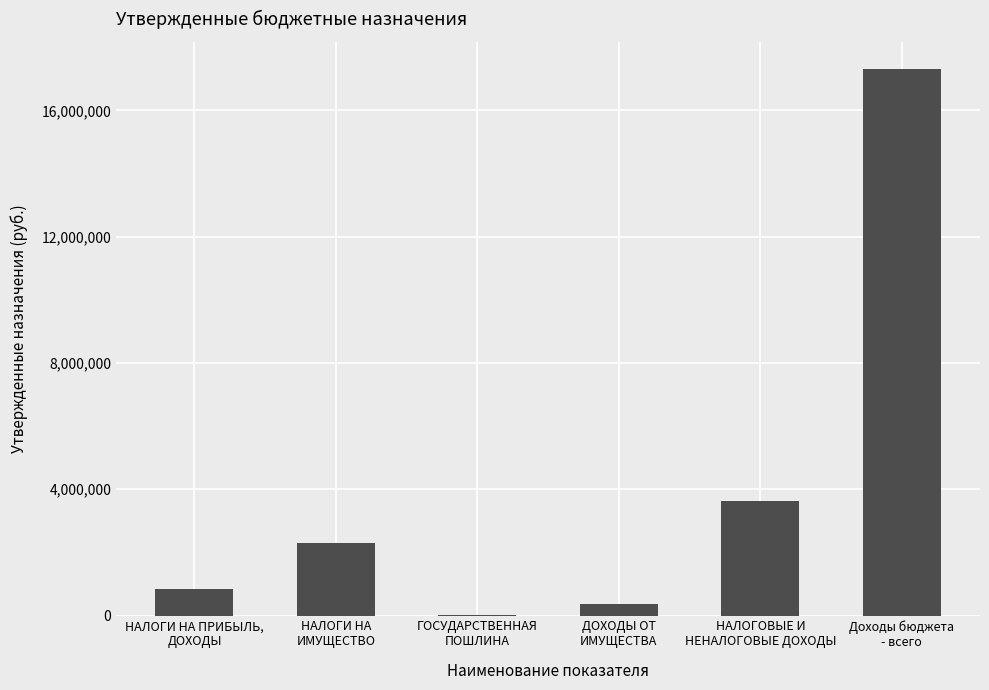

The value at Доходы бюджета
- всего is 25129453.4. True or false?

False